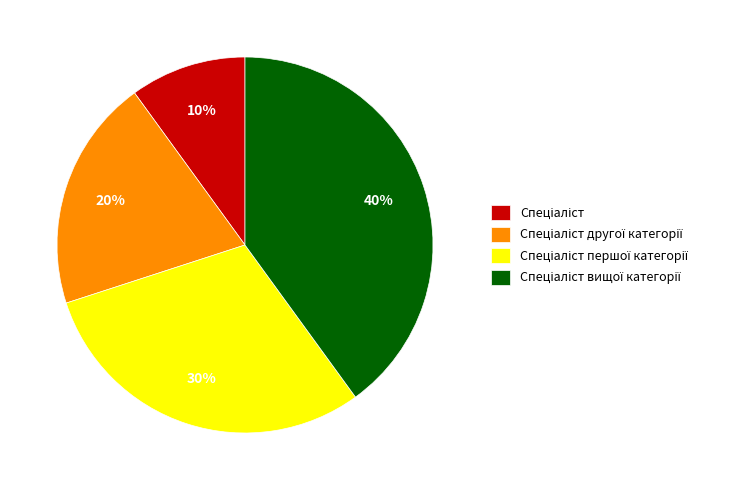

Is there any slice that represents more than half of the pie?

No